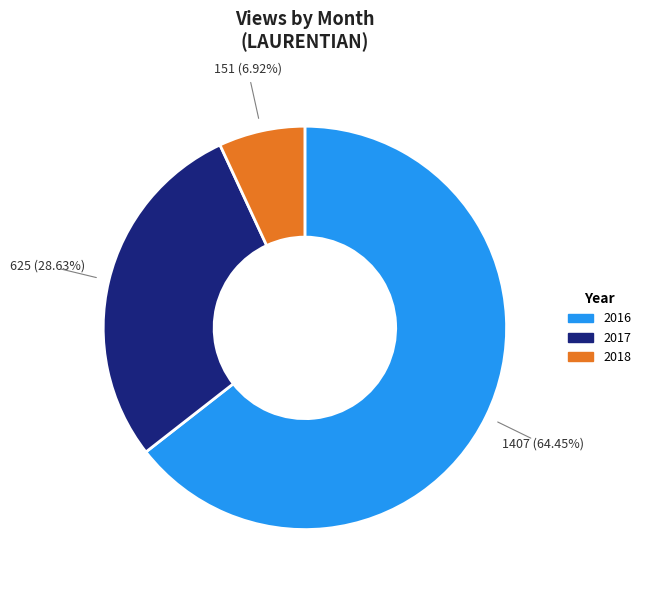

Is there any slice that represents more than half of the pie?

Yes